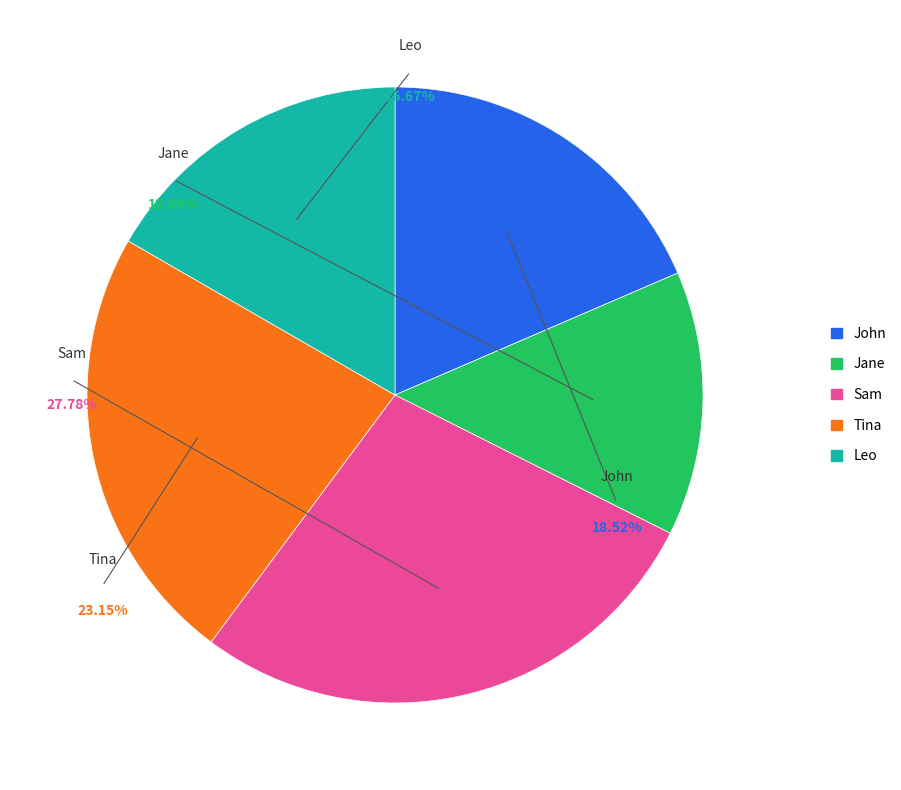

Which slice is the largest?

Sam